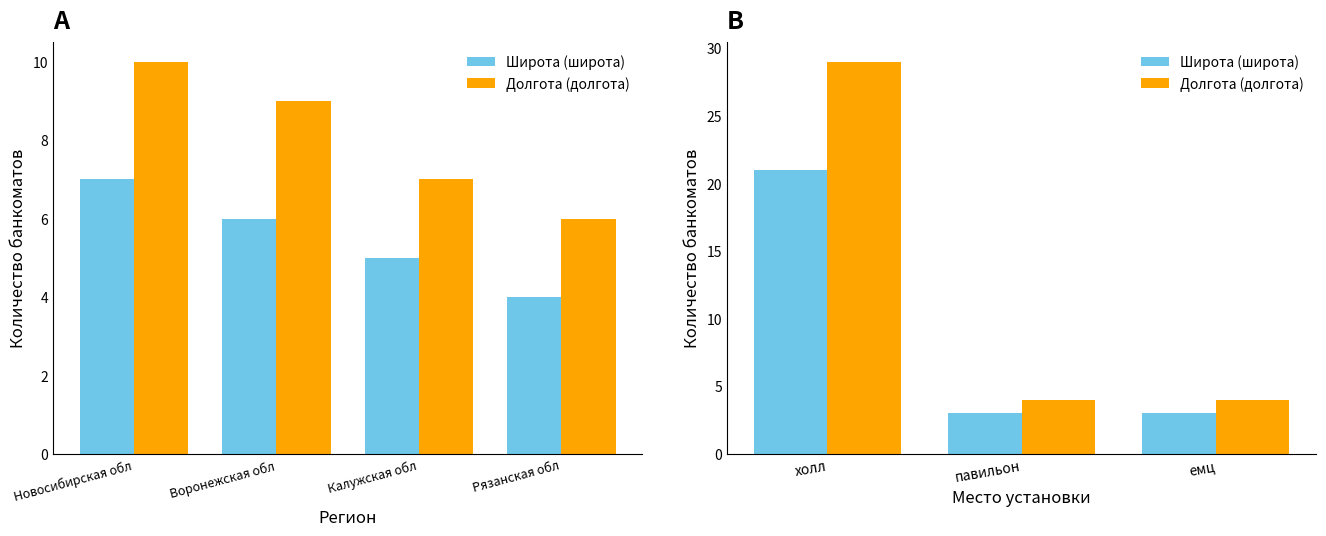

What is the lowest value of the Долгота (долгота) series?

4